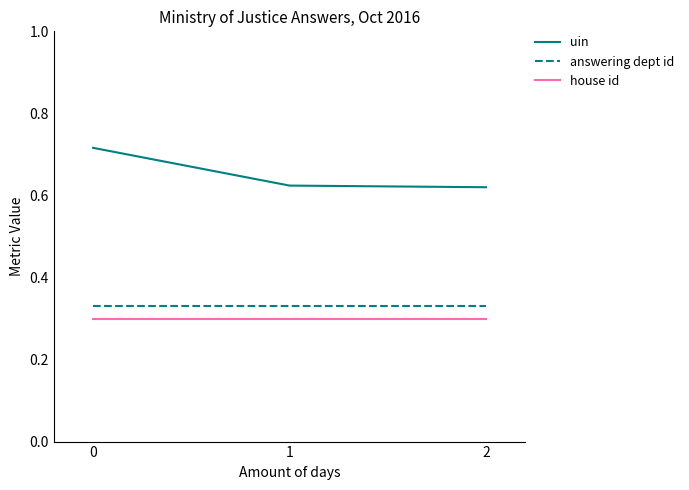

Between 0 and 1, which series saw the biggest shift?

uin